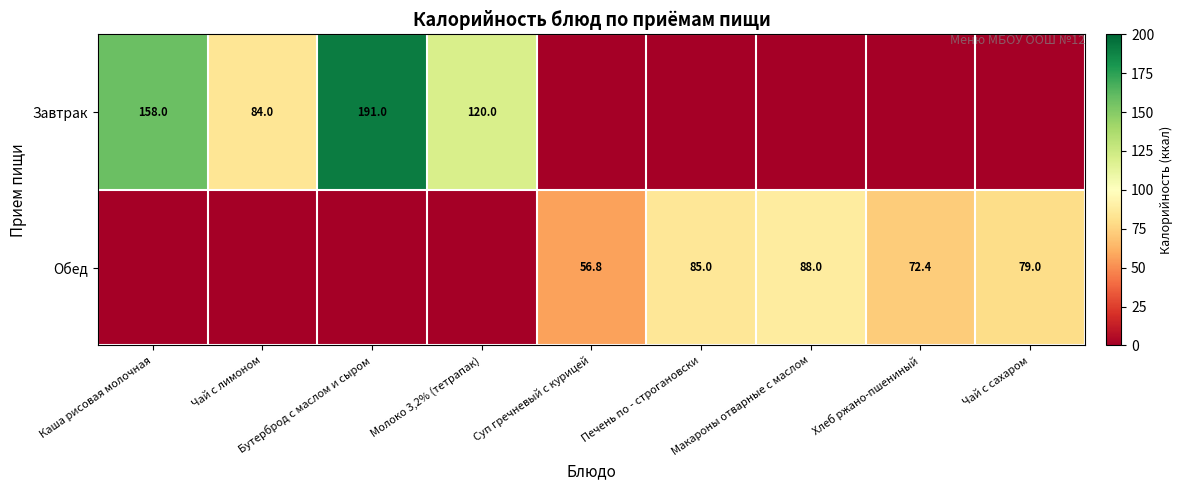

What is the spread (max minus min) of values at Чай с лимоном?

84.0